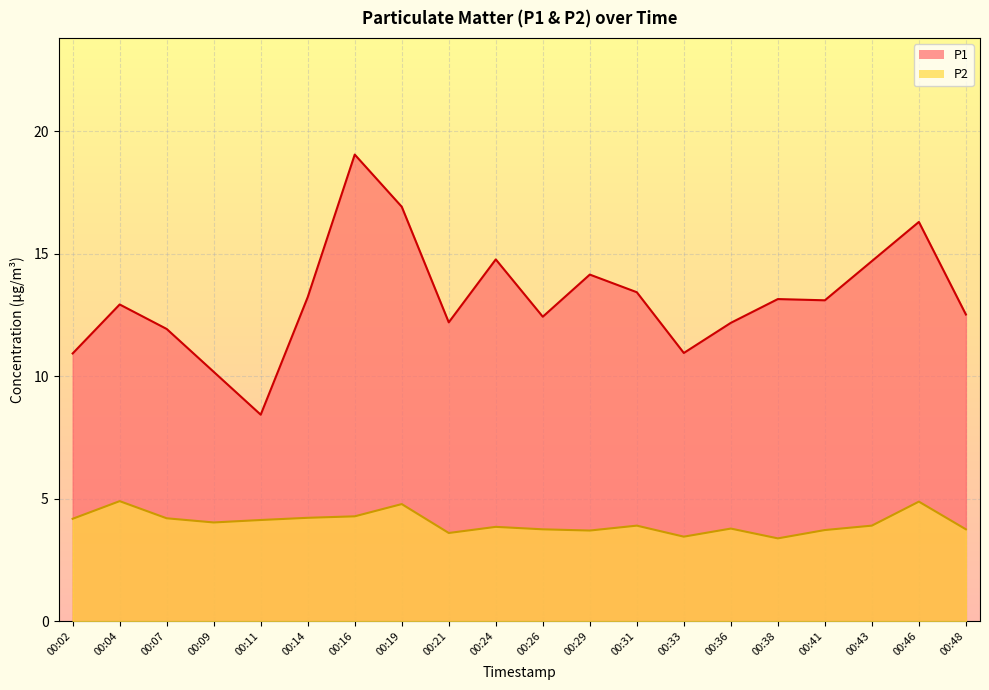

What is the difference between the highest and lowest values at 00:02?

6.8